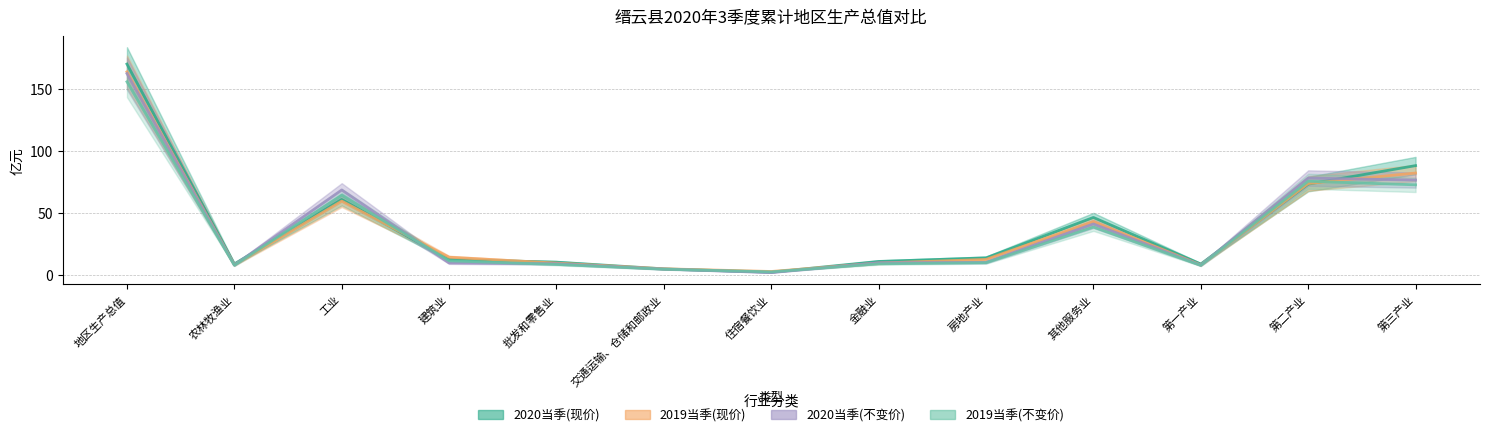

Where does the 2019当季(不变价) series first go above 9?

地区生产总值